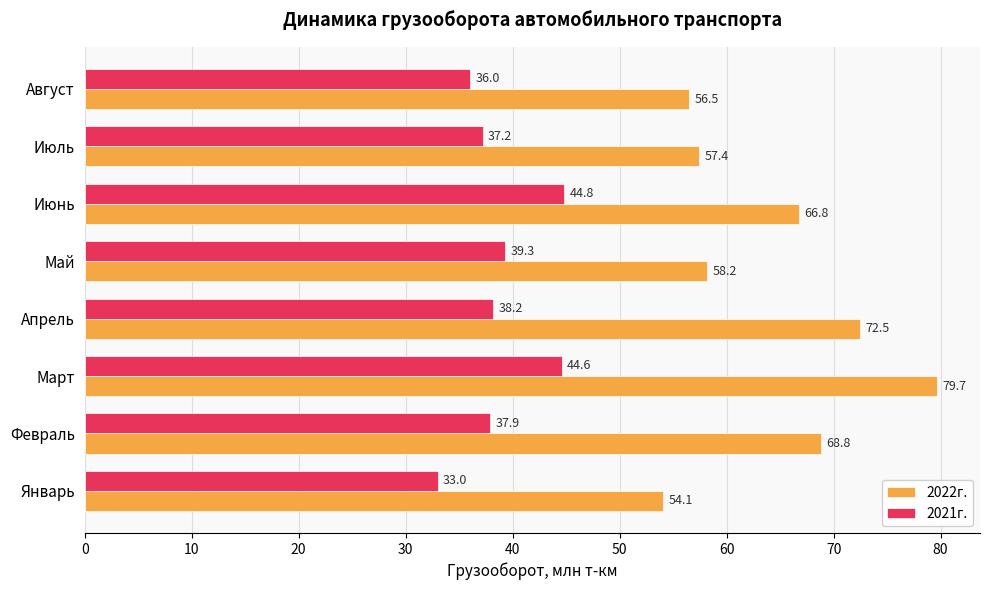

Which series has the widest spread of values?

2022г.